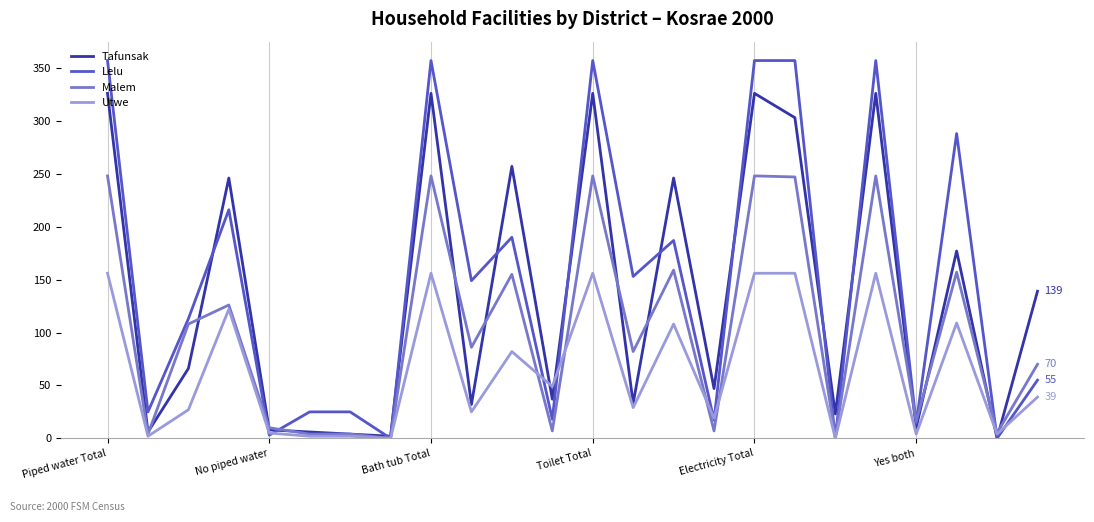

What is the average value of the Lelu series?

151